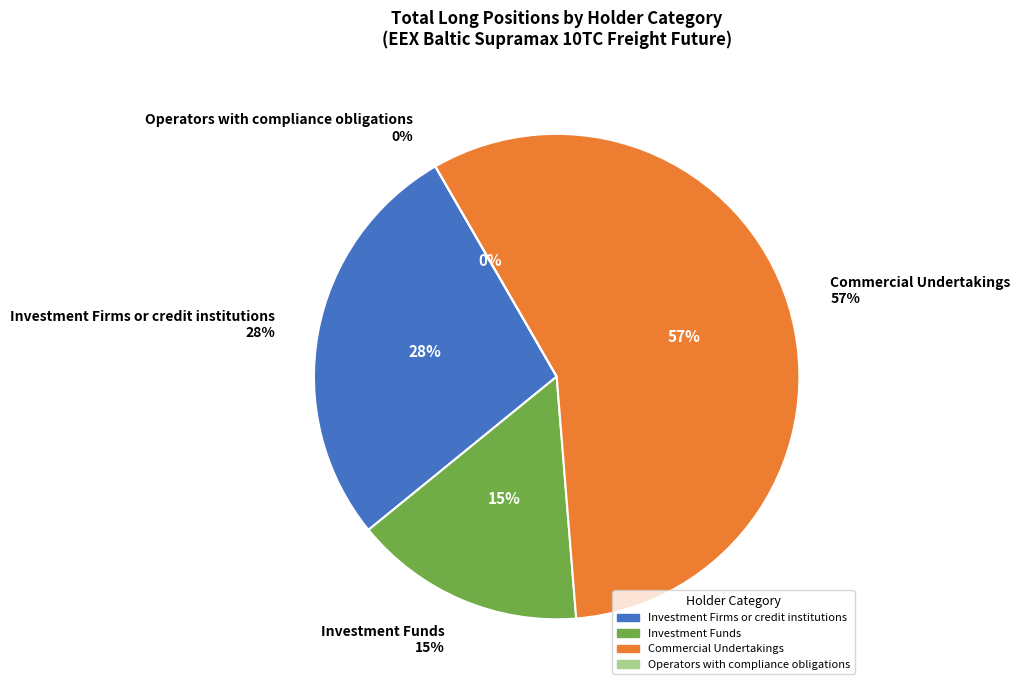

Which category has the smallest portion of the pie?

Operators with compliance obligations